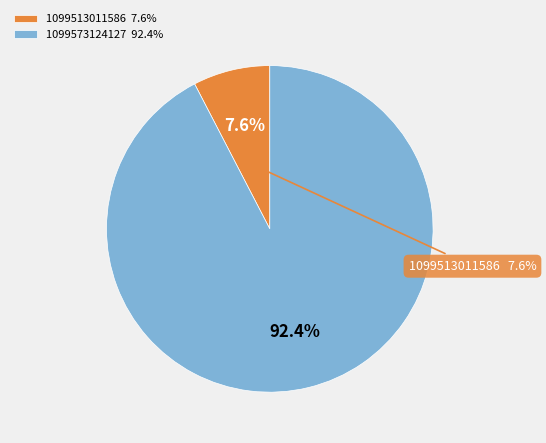

To the nearest percent, what percentage of the pie is 1099513011586?

8%